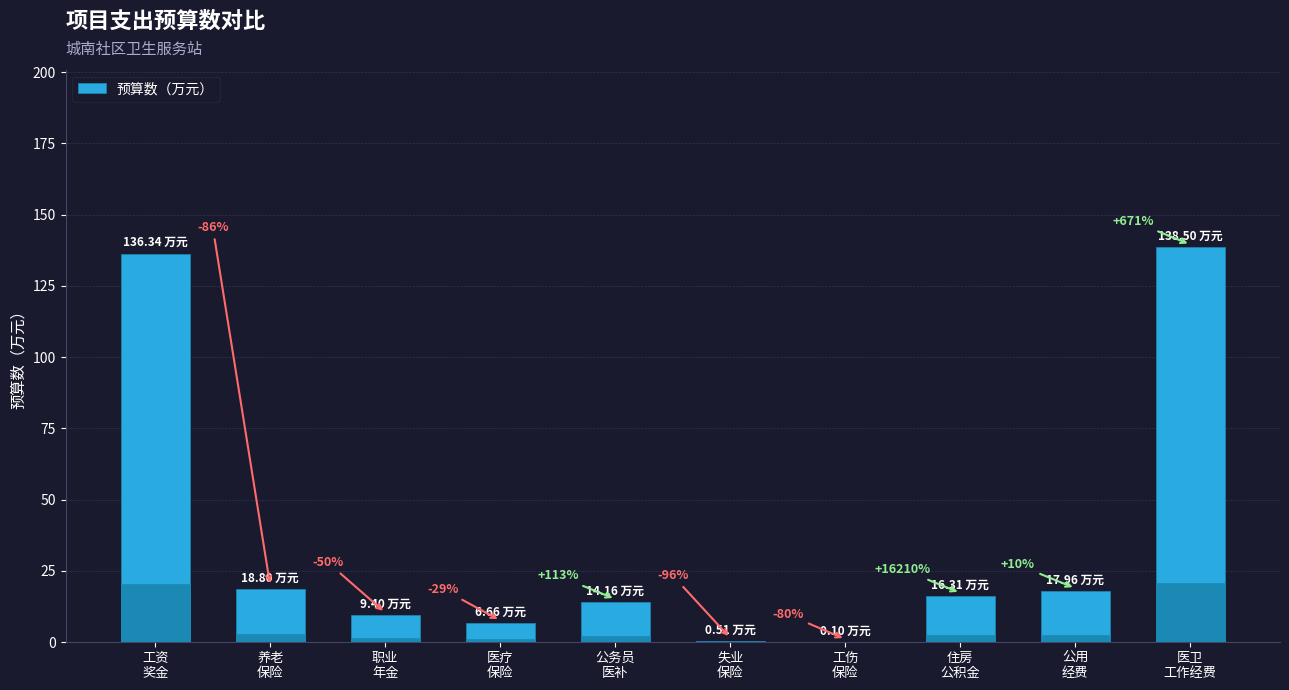

The value at 失业
保险 is 0.5. True or false?

True